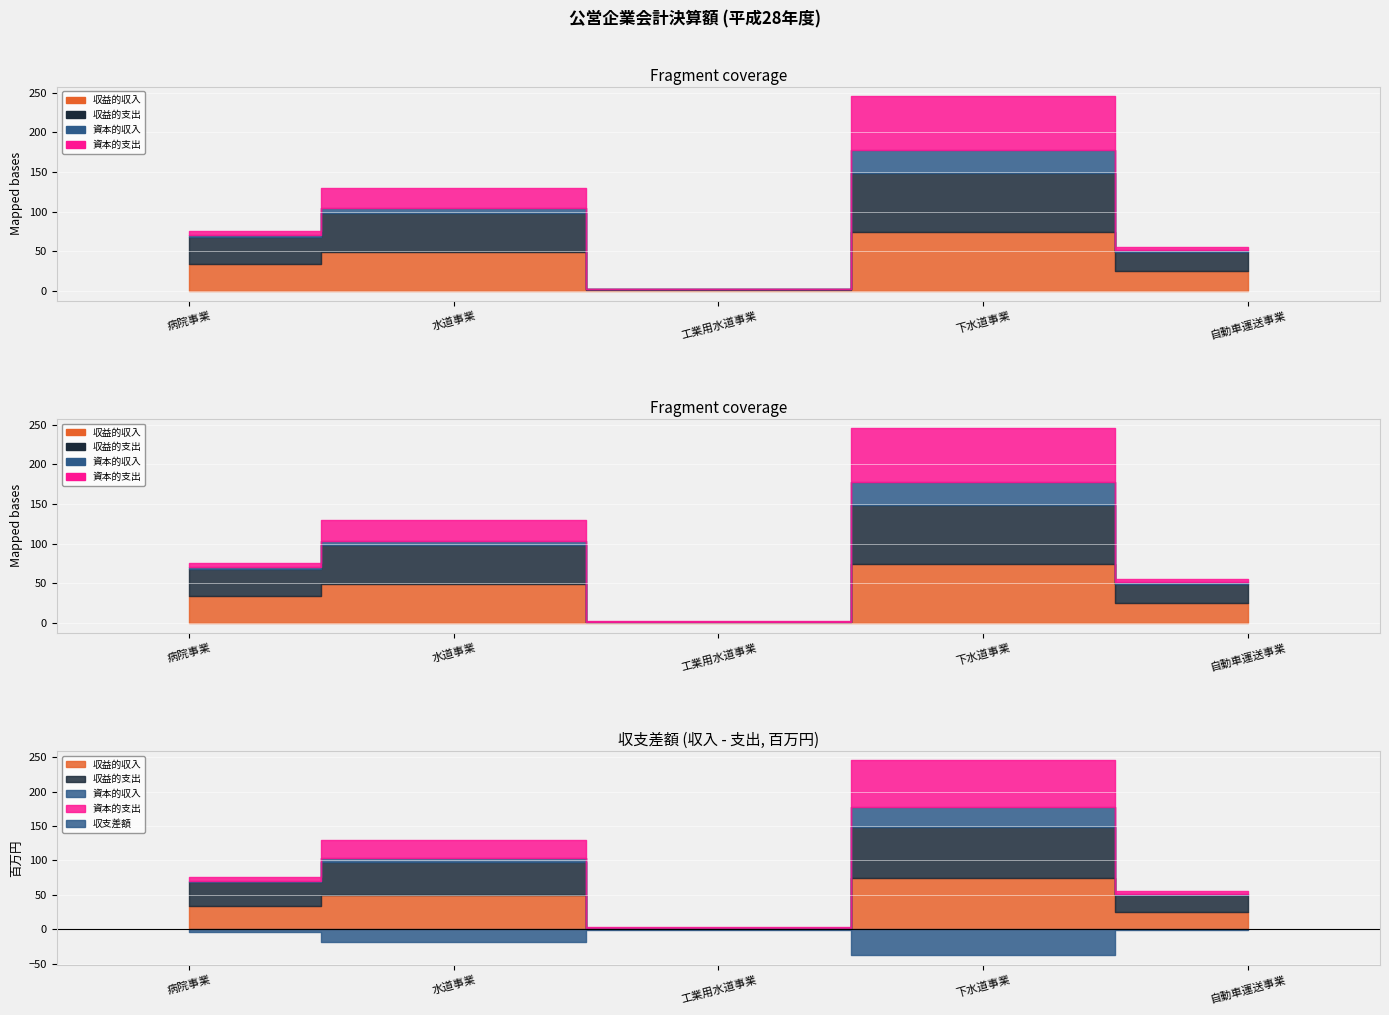

Rank the categories by 収益的収入 value from highest to lowest.

下水道事業, 水道事業, 病院事業, 自動車運送事業, 工業用水道事業